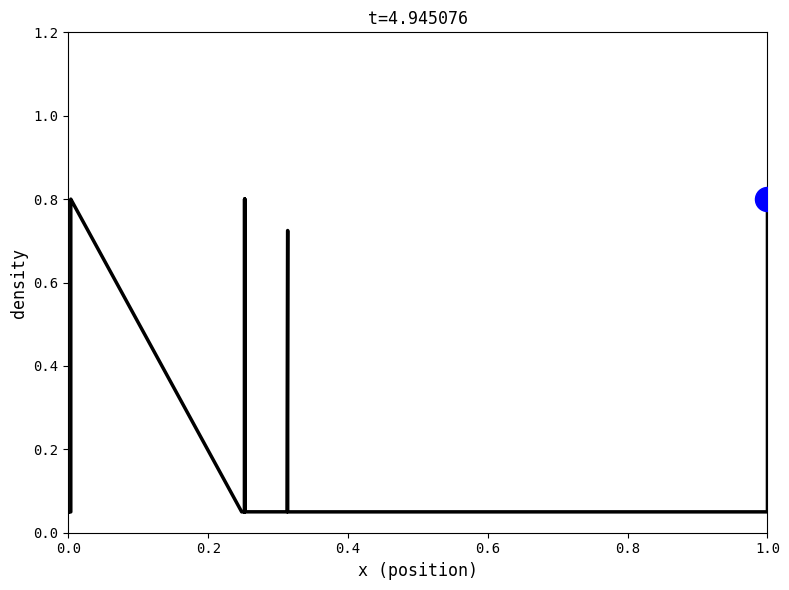

Between 0.2 and 17, which is larger?

0.2